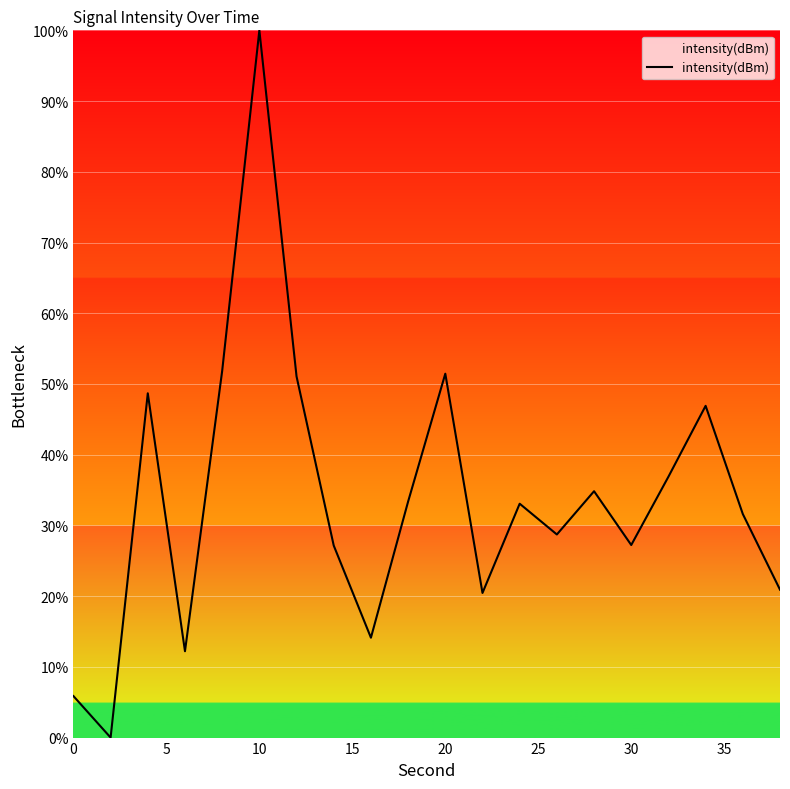

What is the difference between the maximum and minimum values?

100.0